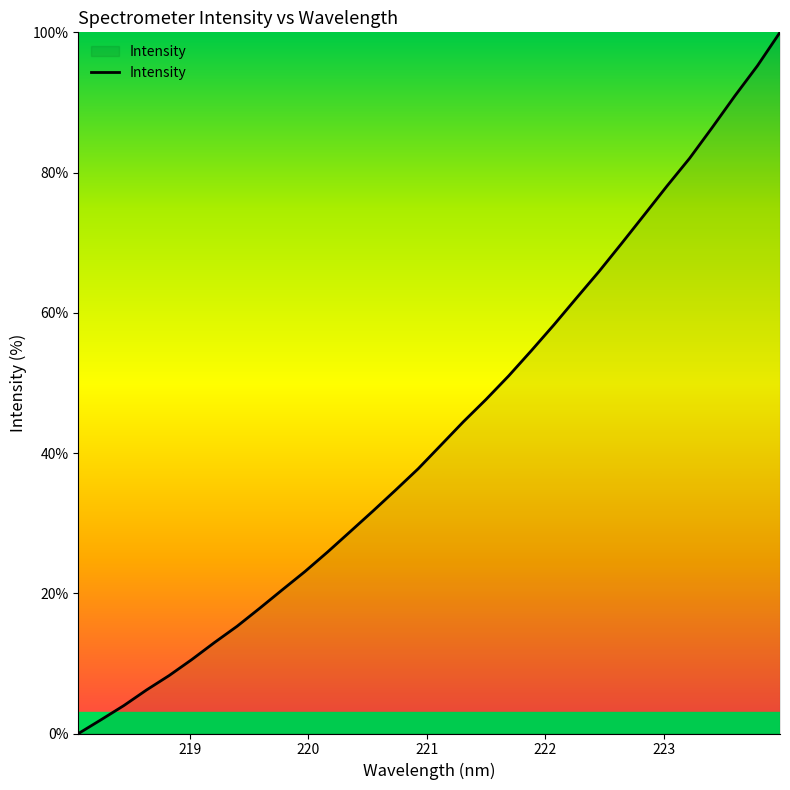

What is the maximum value shown in the chart?

100.0